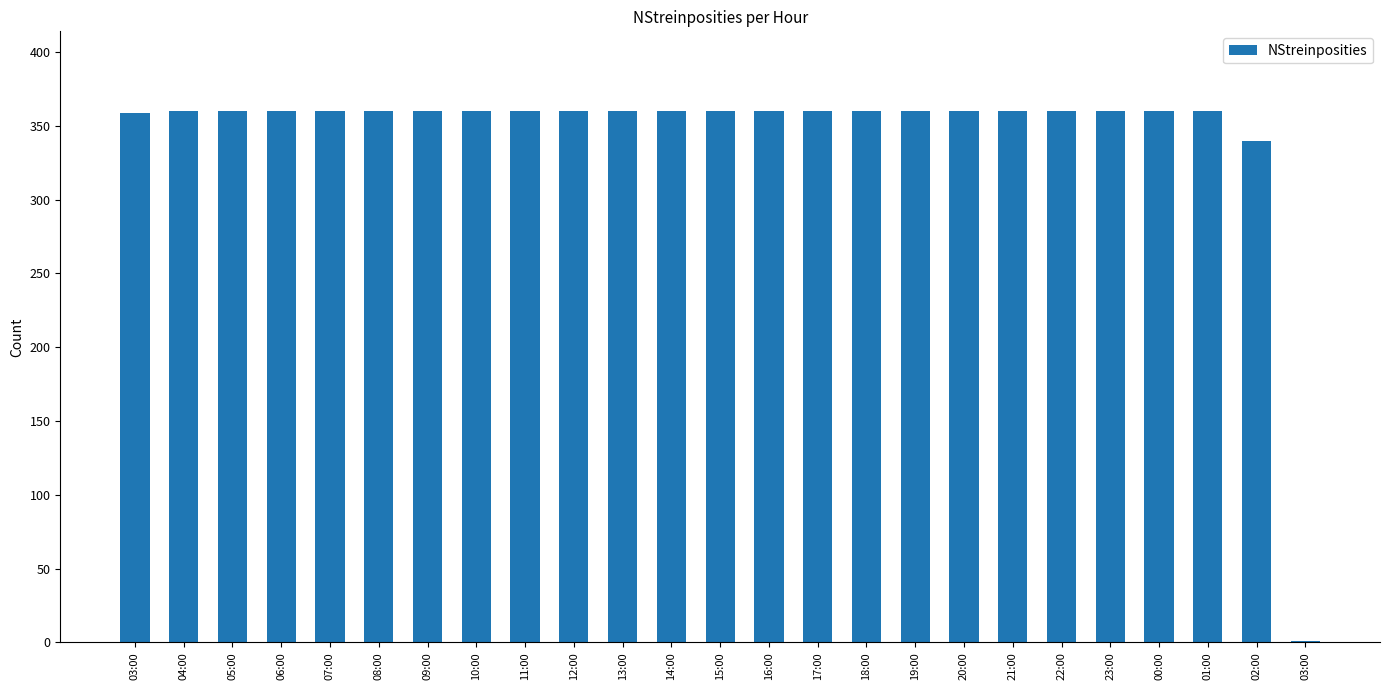

Are the bars horizontal?

No